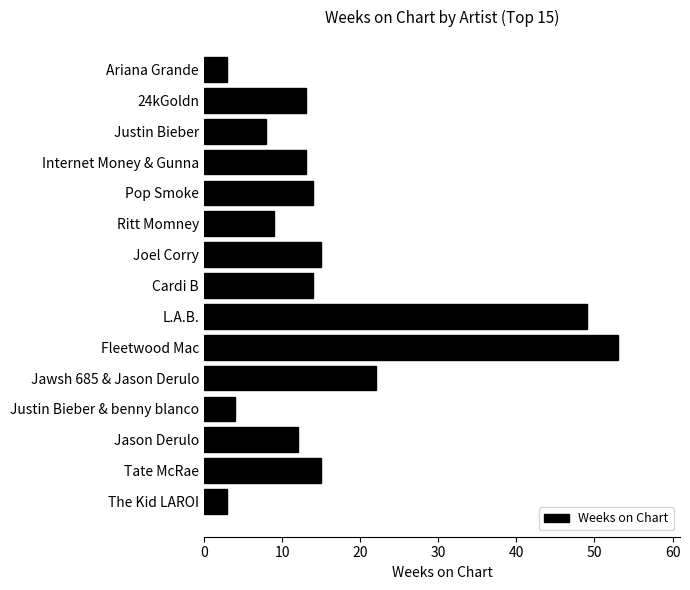

How many categories are shown in the chart?

15